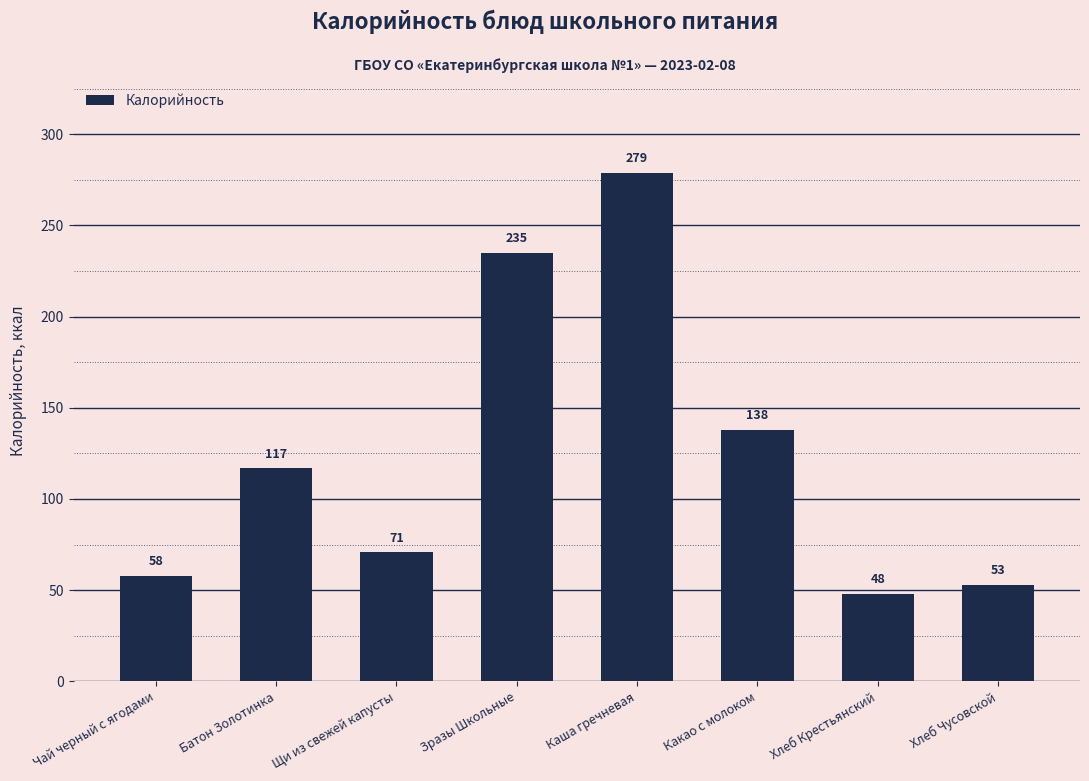

How many data points are less than 117?

4